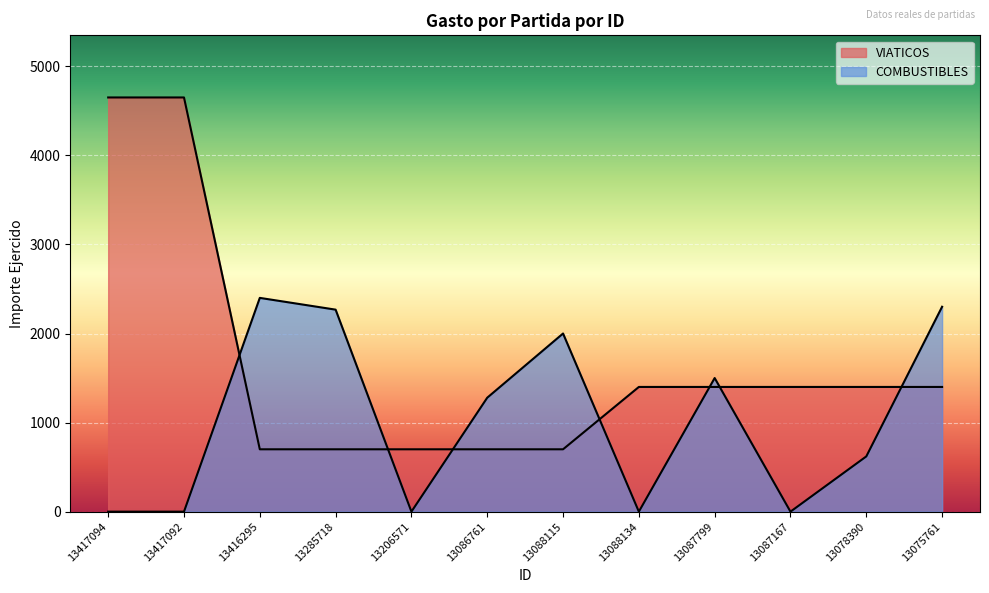

Which label corresponds to the smallest value in the chart?

13417094